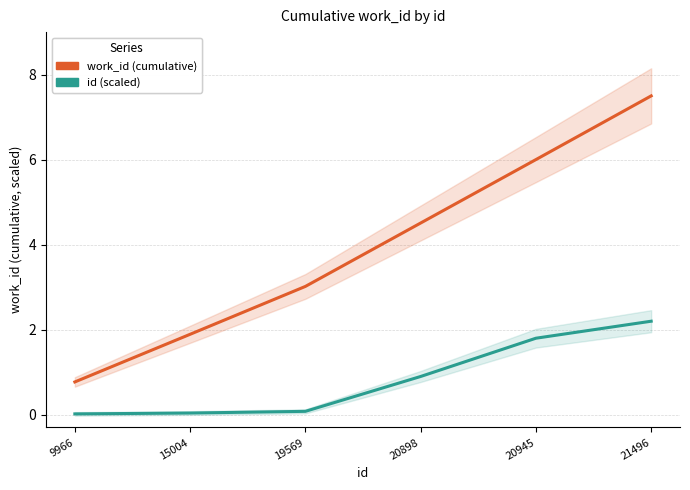

Where is work_id nearest to the value 4?

20898